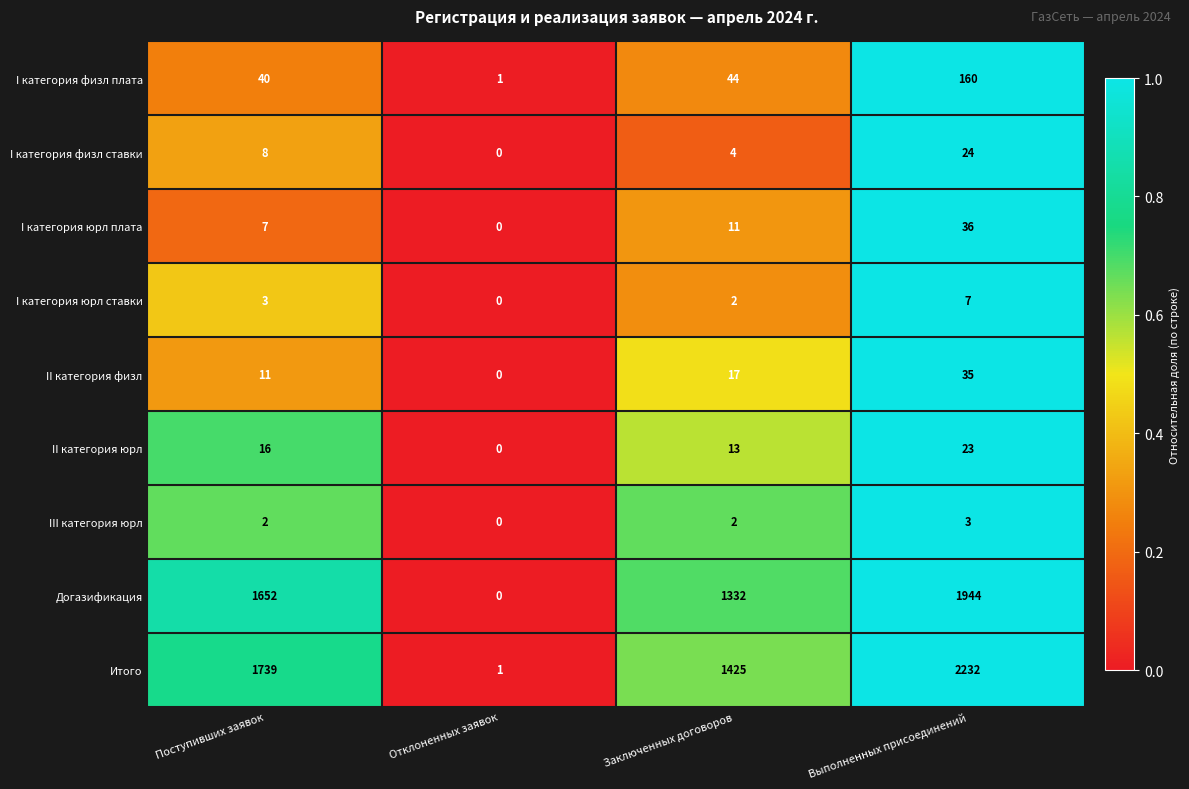

What is the difference between the maximum and minimum values in the I категория юрл плата series?

36